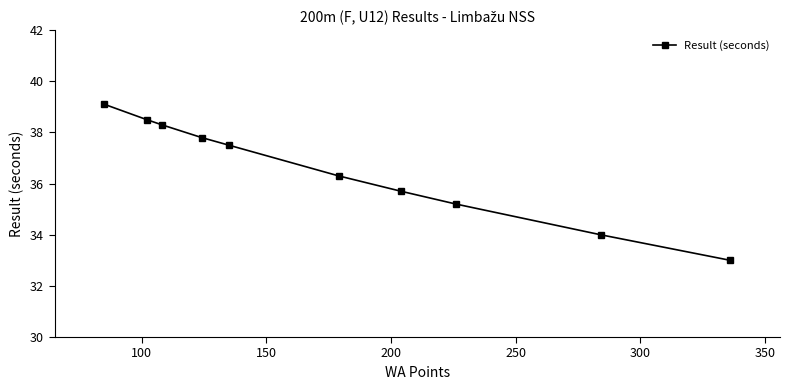

What is the smallest value displayed?

33.0